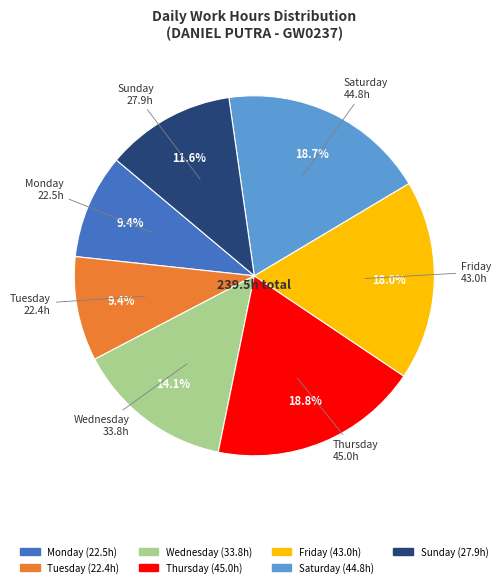

Is there any slice that represents more than half of the pie?

No